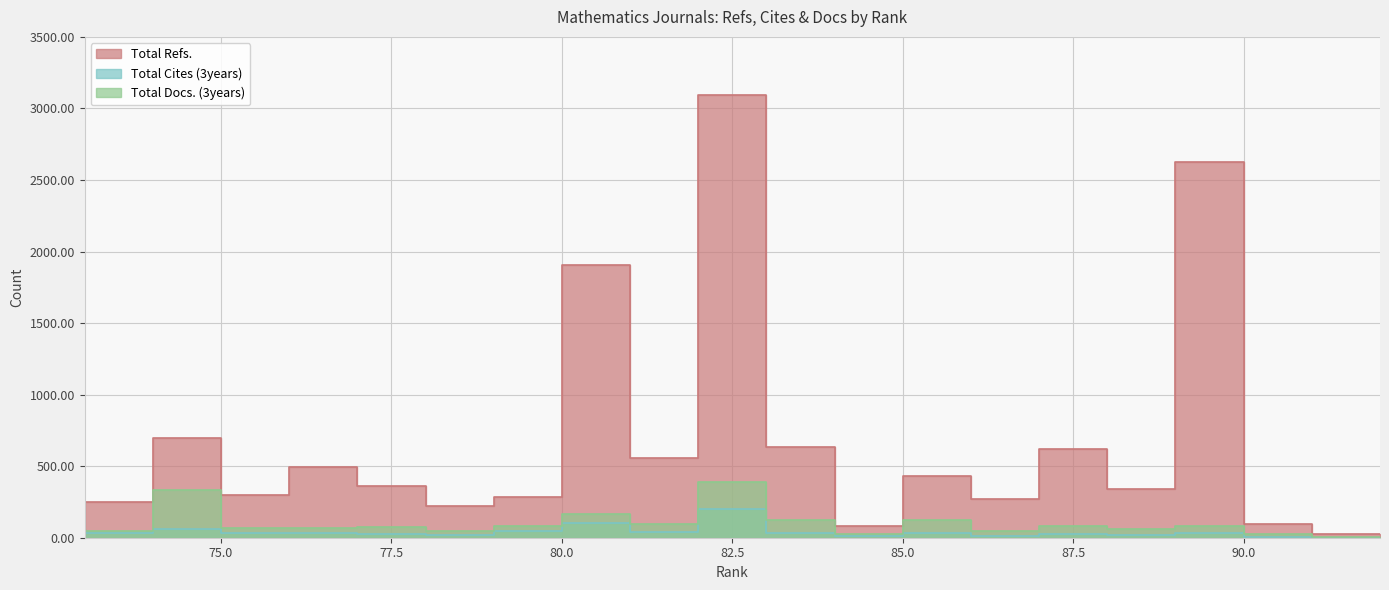

Reading left to right, list all the values displayed in this chart.

Total Refs.: 92=28	91=98	90=2625	89=338	88=623	87=273	86=433	85=83	84=635	83=3092	82=558	81=1907	80=283	79=221	78=364	77=497	76=298	75=695	74=248	73=249
Total Cites (3years): 92=0	91=4	90=35	89=17	88=28	87=15	86=31	85=14	84=32	83=198	82=40	81=101	80=49	79=18	78=29	77=32	76=30	75=61	74=31	73=28
Total Docs. (3years): 92=8	91=27	90=84	89=59	88=79	87=47	86=122	85=25	84=125	83=392	82=96	81=163	80=80	79=46	78=75	77=69	76=70	75=331	74=50	73=62